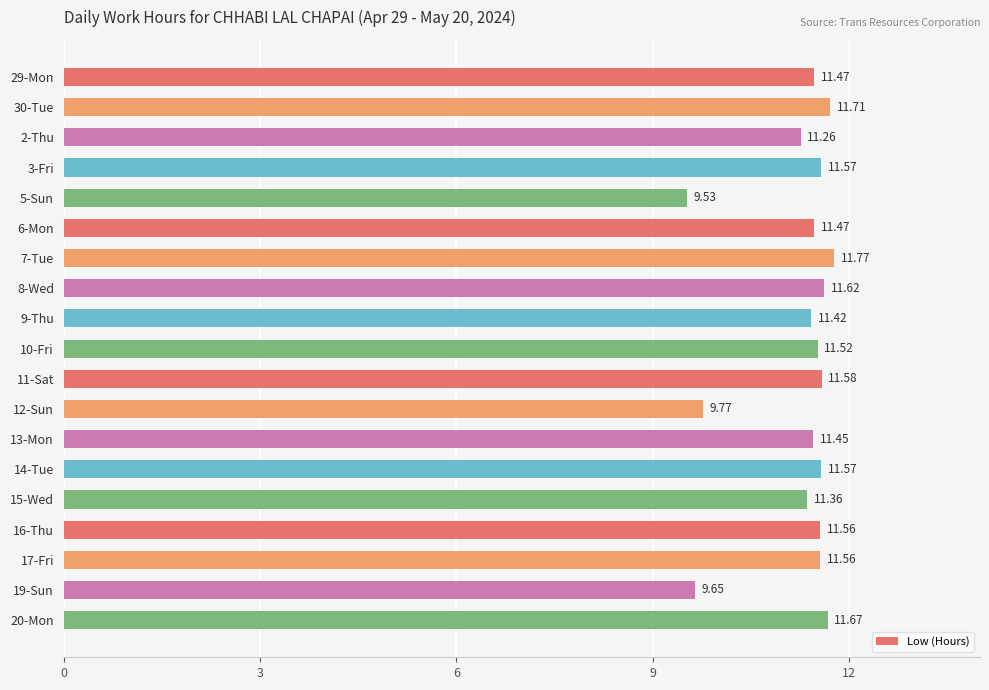

What is the sum of all values?

213.5